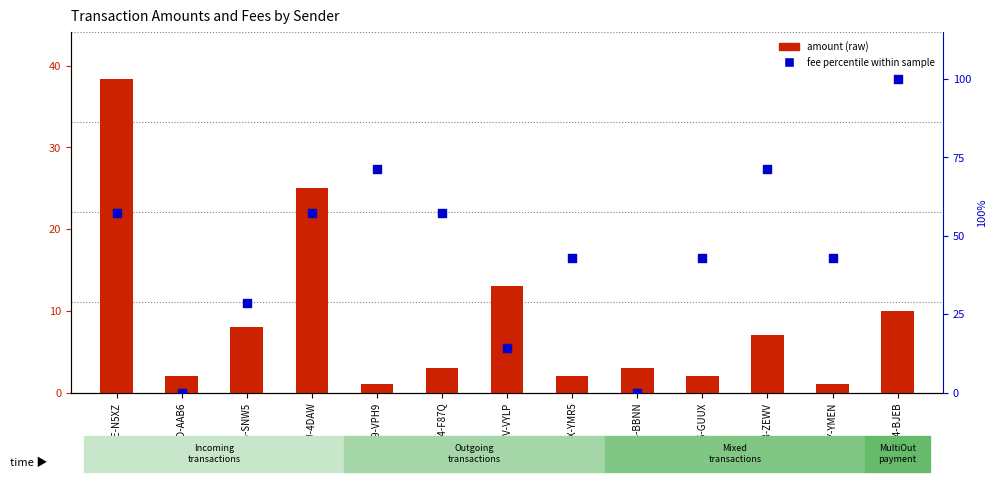

Approximately how many times larger is the value at S-WTWX-YMR5 compared to S-WBK3-ZEWV?

0.6